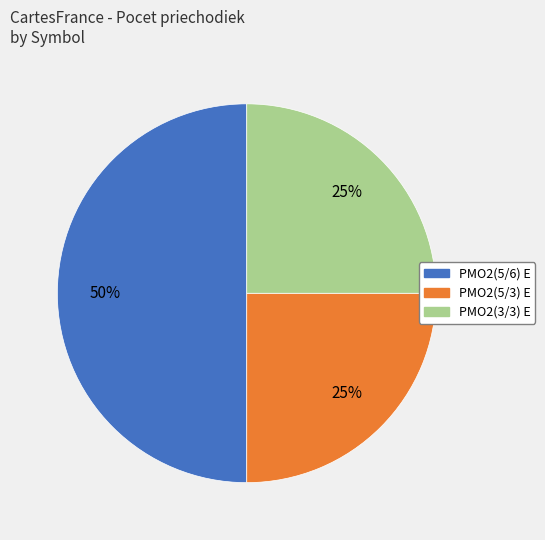

Does PMO2(5/3) E represent more than half of the total?

No